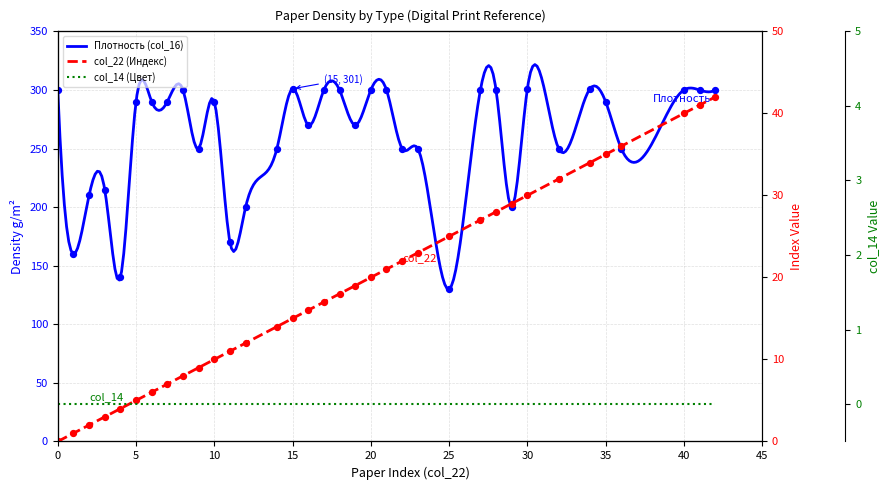

Which series contains the lowest Y value?

col_22 (Индекс)